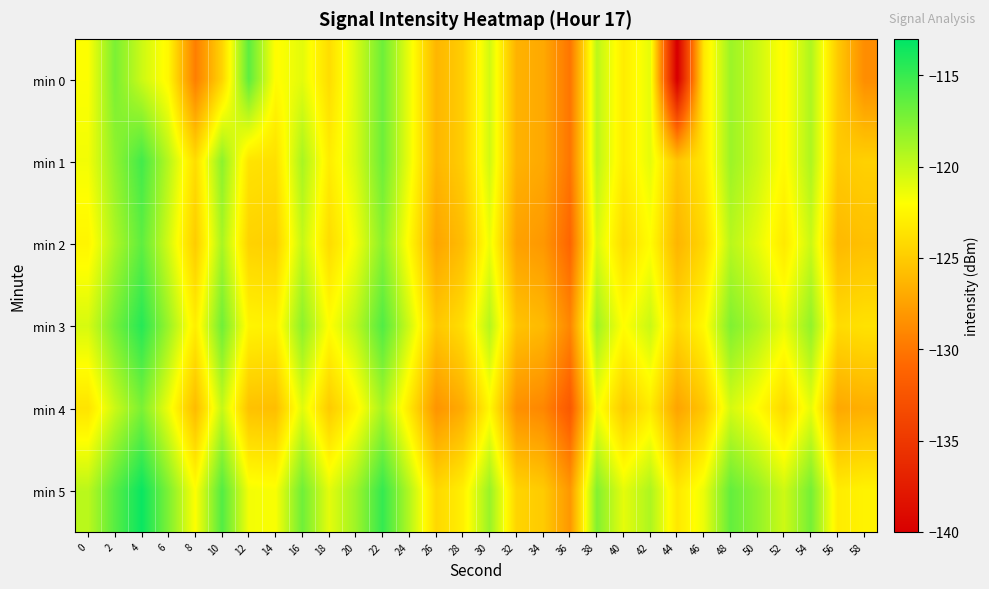

Which series has the widest spread of values?

min 0